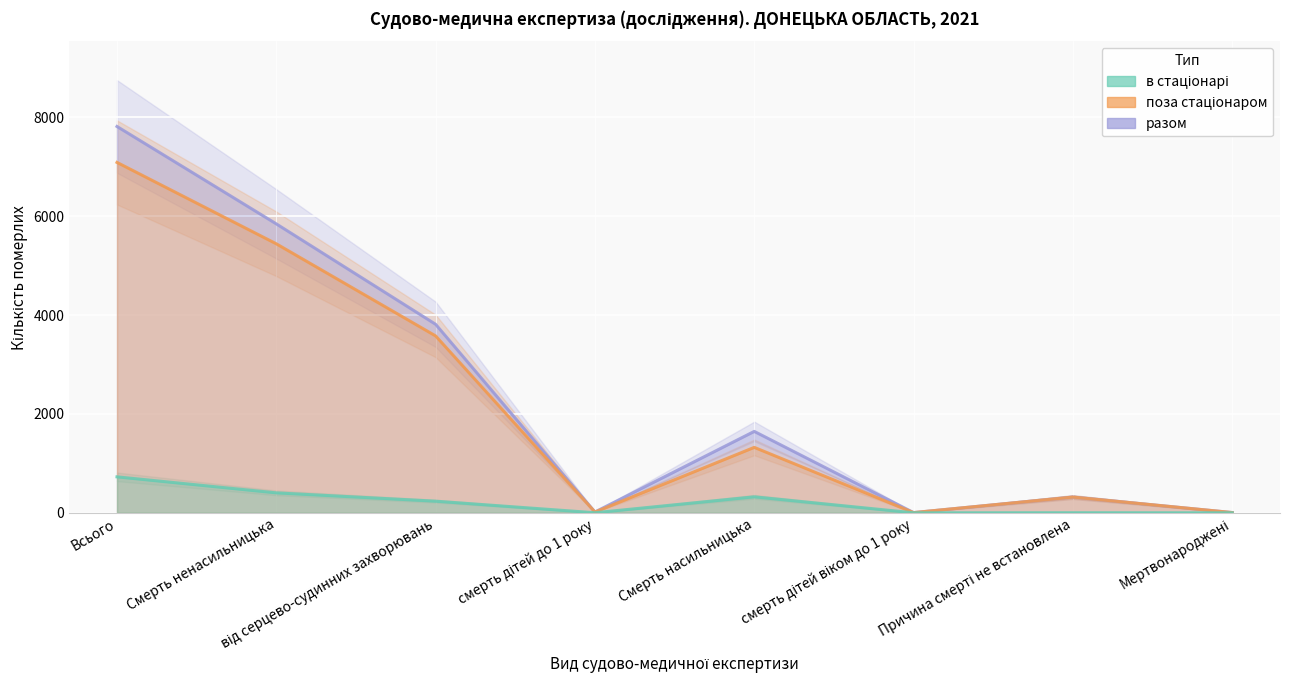

What is the sum of the разом values at Всього and Смерть ненасильницька?

13656